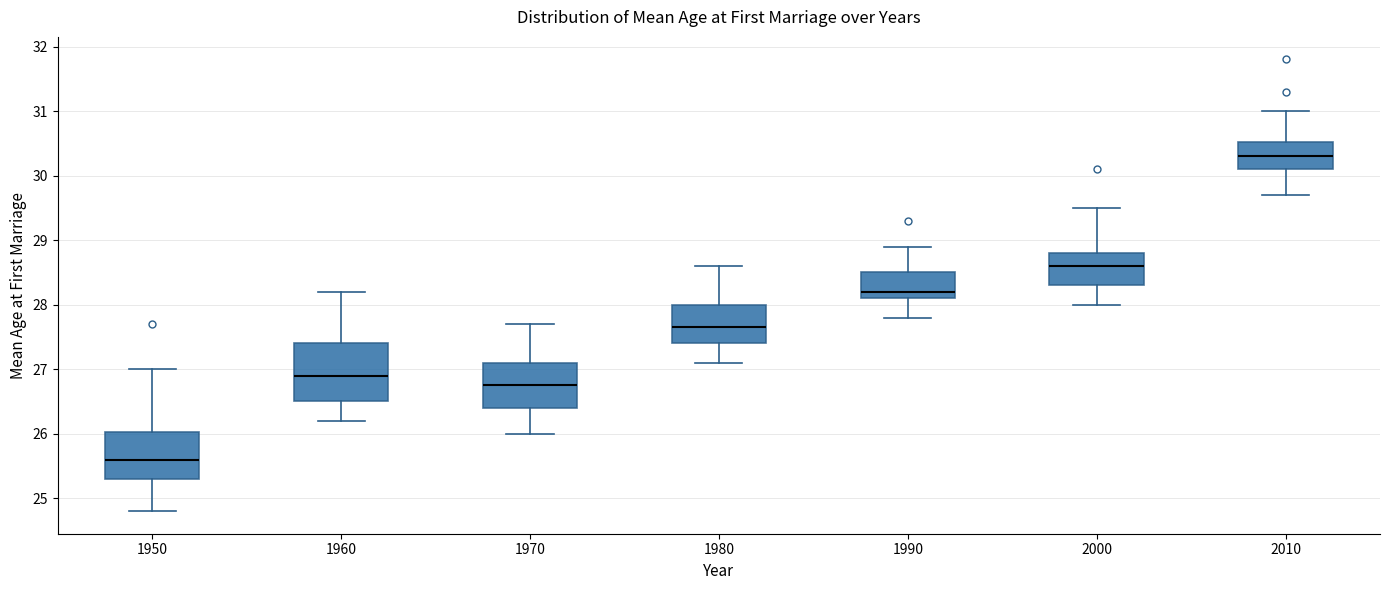

Comparing the boxes themselves (not the whiskers), which one is the tallest?

1960